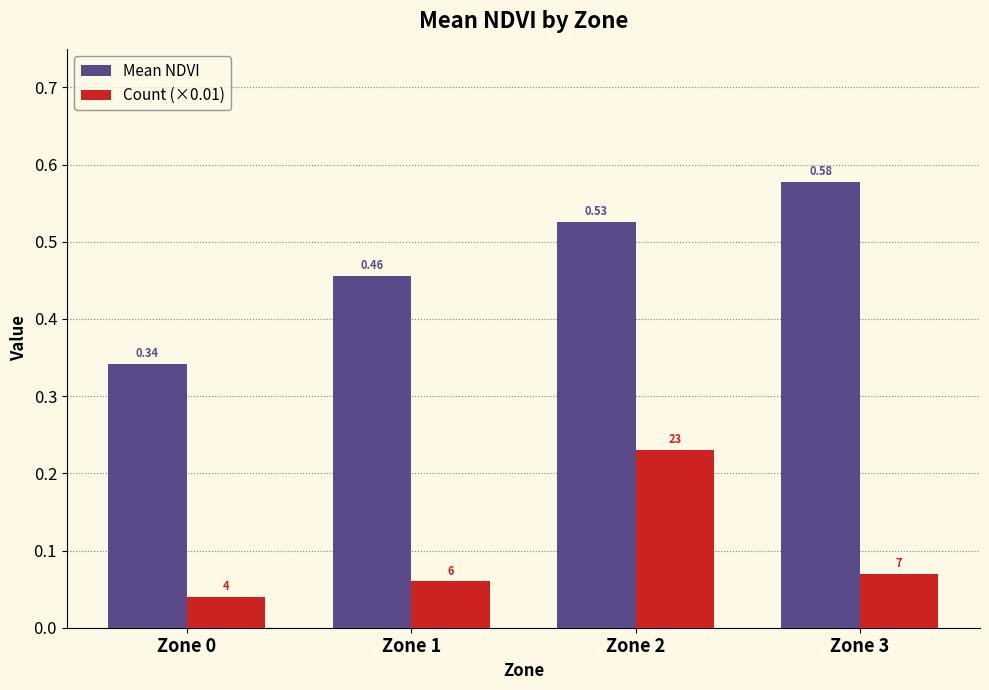

Rank the series by their maximum value, from lowest to highest.

Count (×0.01), Mean NDVI